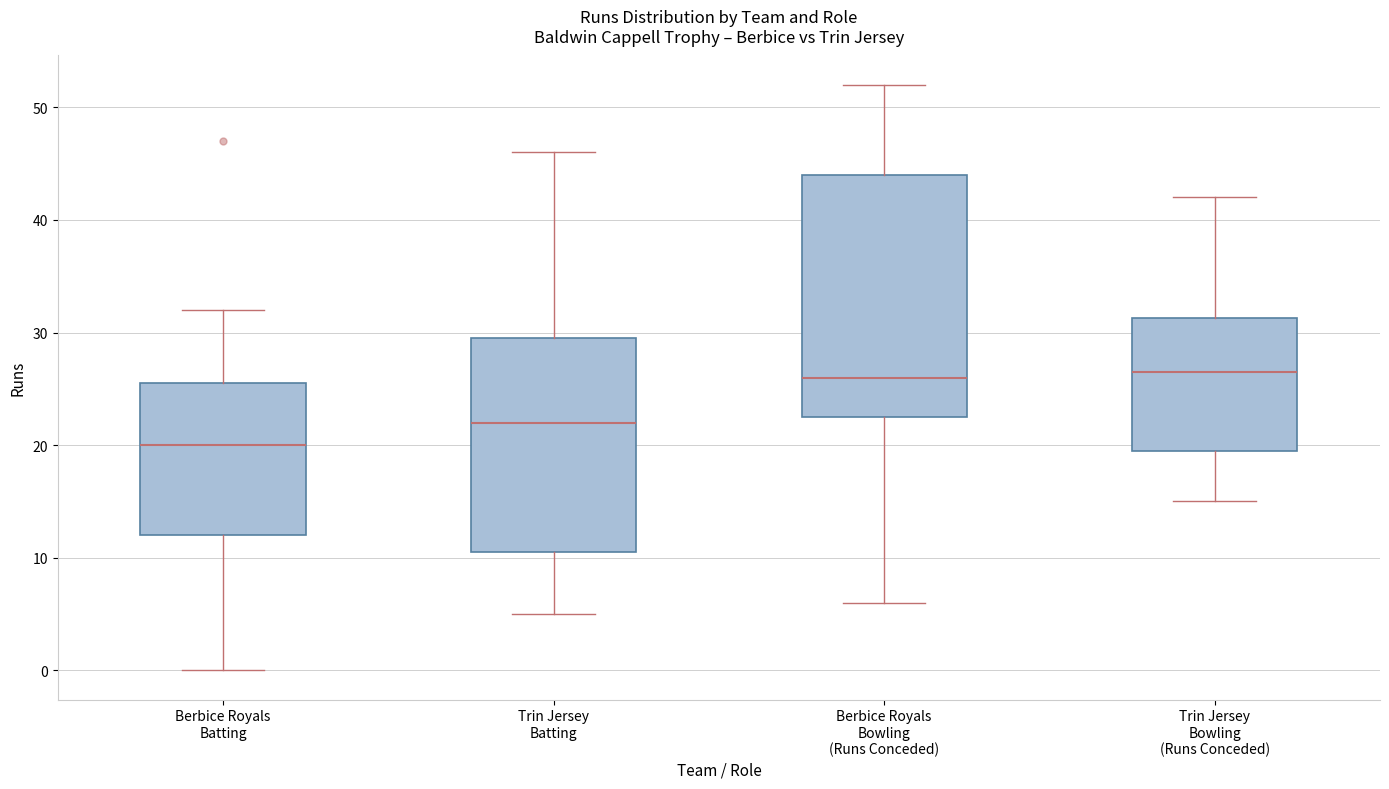

Where does the median line of the box for Berbice Royals Bowling (Runs Conceded) sit on the y-axis? The values are not printed on the chart, so give them approximately, as read against the axis.

26